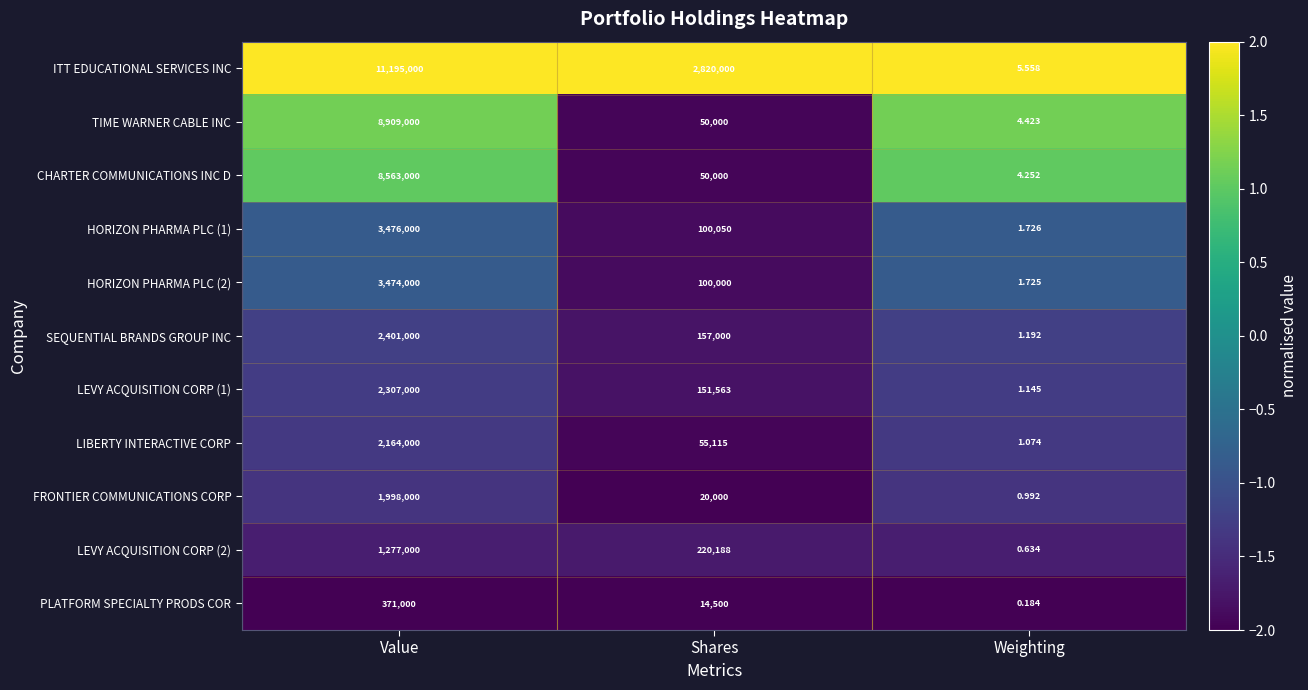

At which label does LIBERTY INTERACTIVE CORP reach its minimum?

Weighting